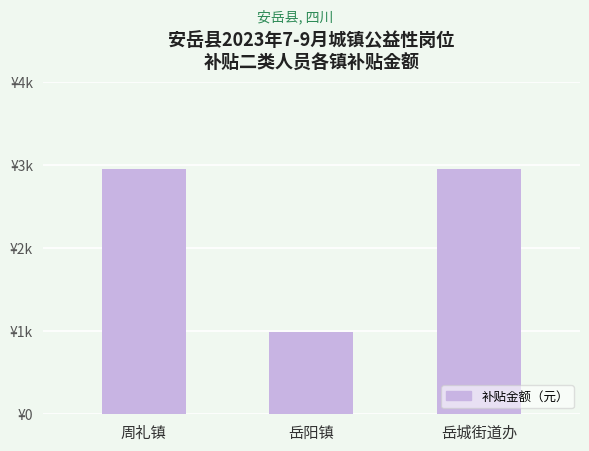

Are the bars horizontal?

No